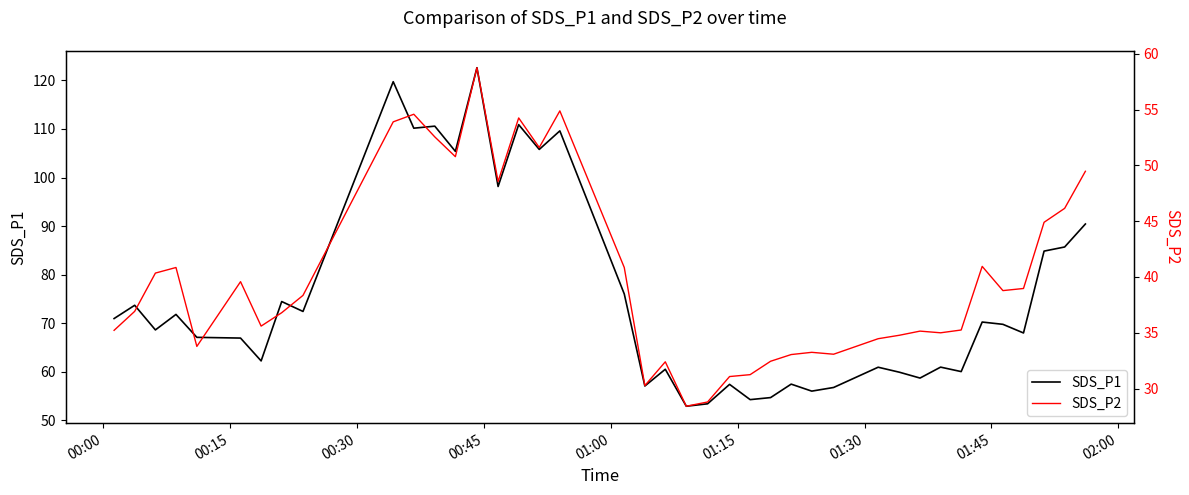

Which series has the largest range (max minus min)?

SDS_P1